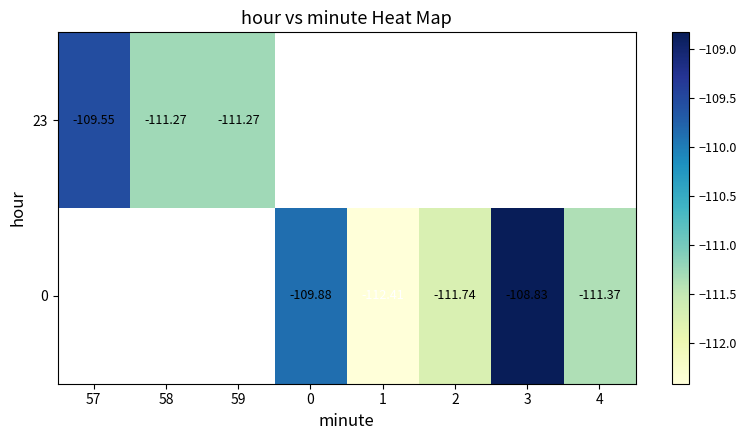

Is the value of 23 at 58 greater than the value of 0 at 3?

No